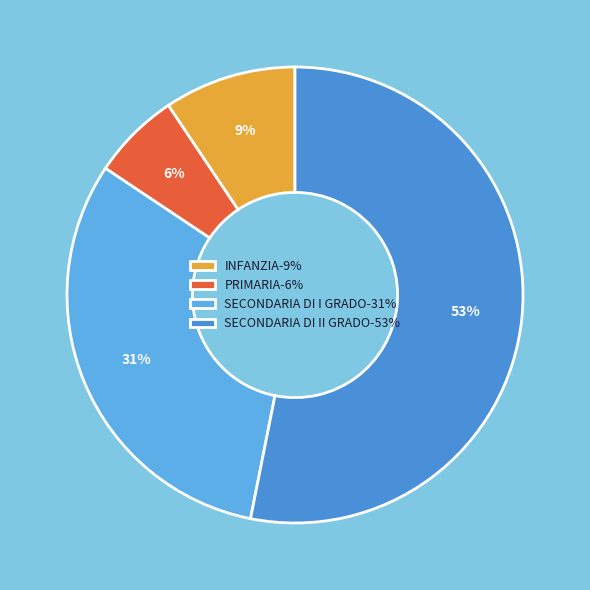

To the nearest percent, what is the average slice percentage?

25%